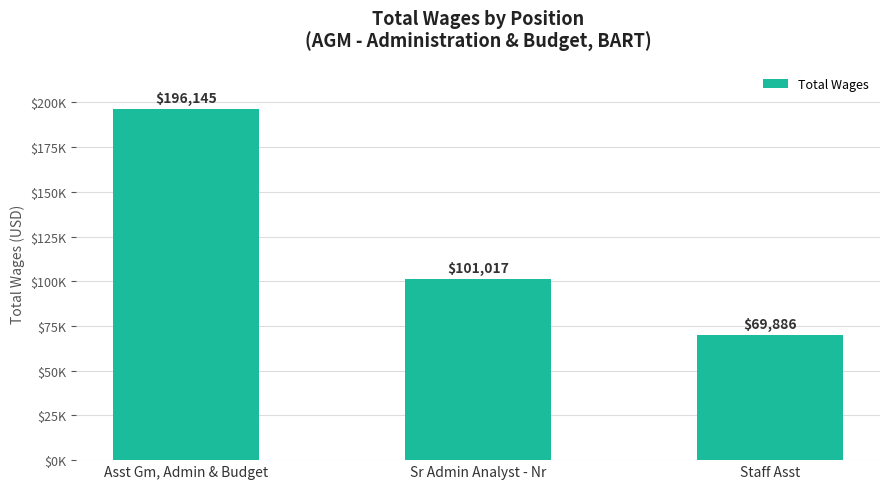

What is the approximate value at Staff Asst, to the nearest 100?

69900